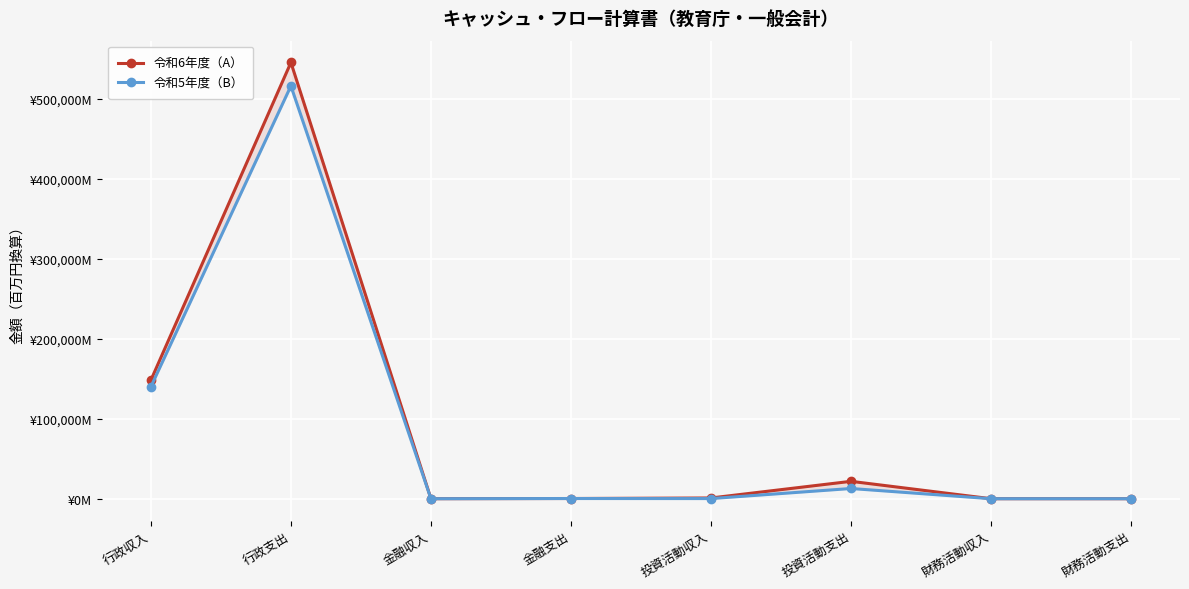

Where is the first local maximum for 令和6年度（A）?

行政支出